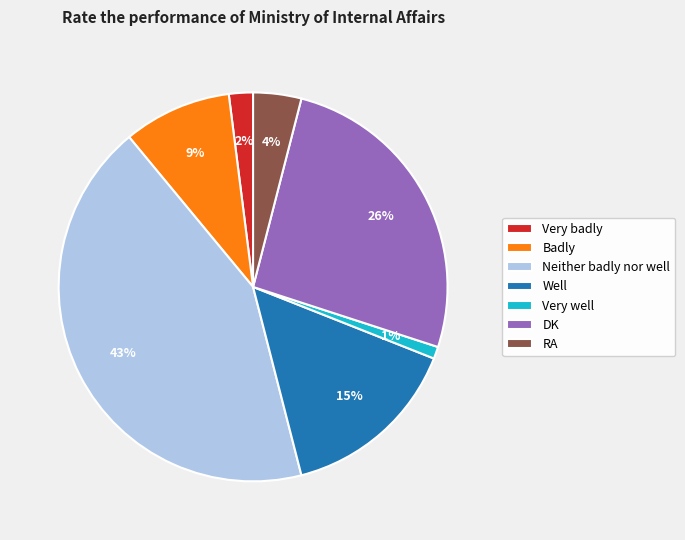

Does any single category account for the majority?

No